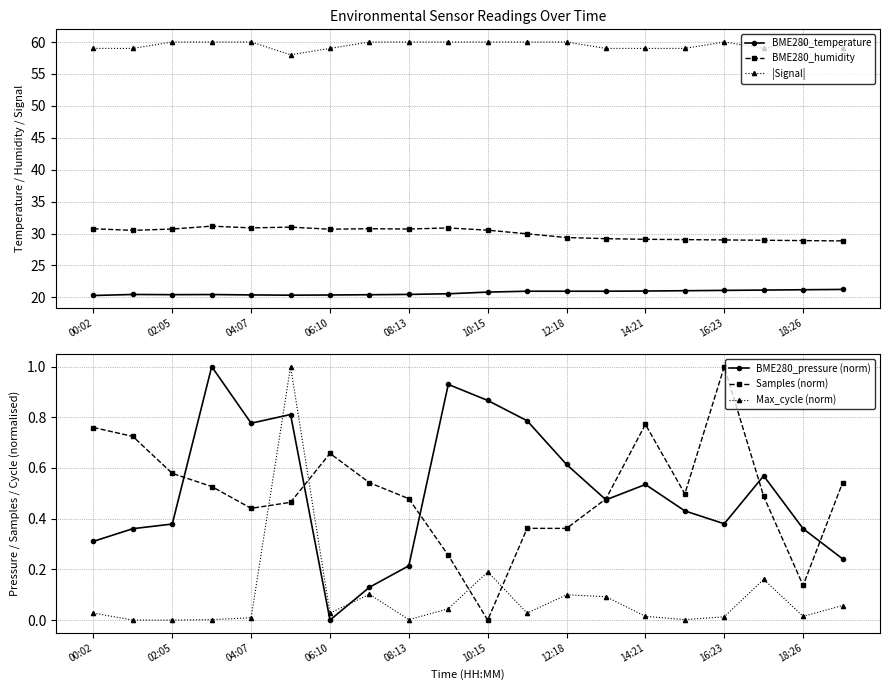

The BME280_pressure (norm) series shows 0.2 at 18:26. True or false?

False